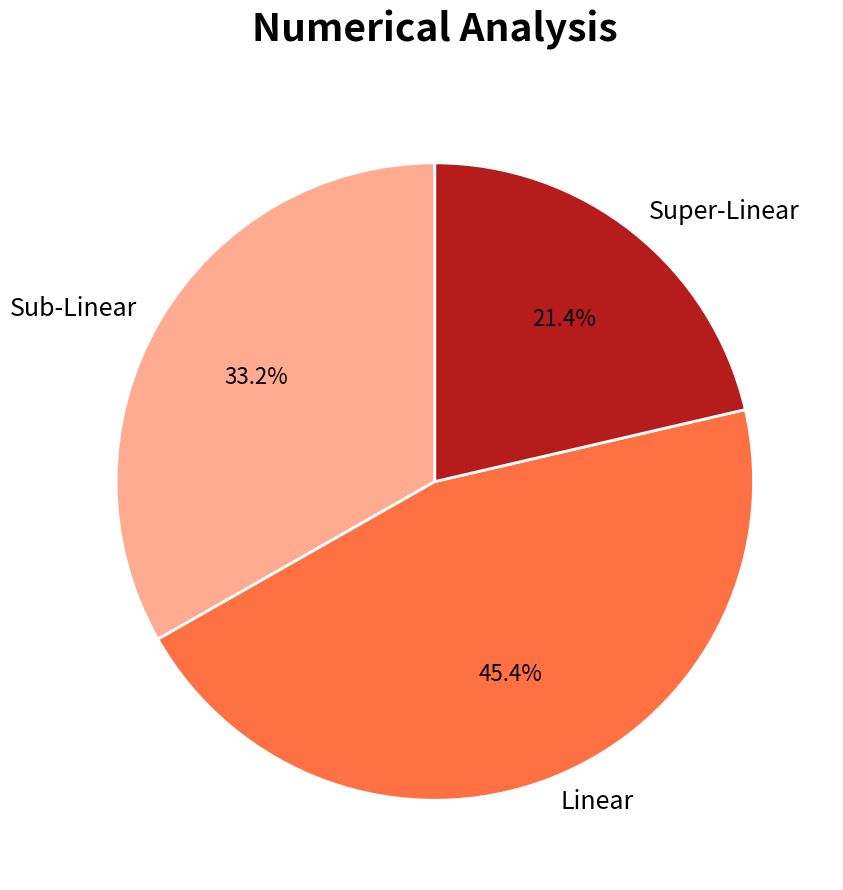

Do Super-Linear and Linear together represent more than half of the pie?

Yes